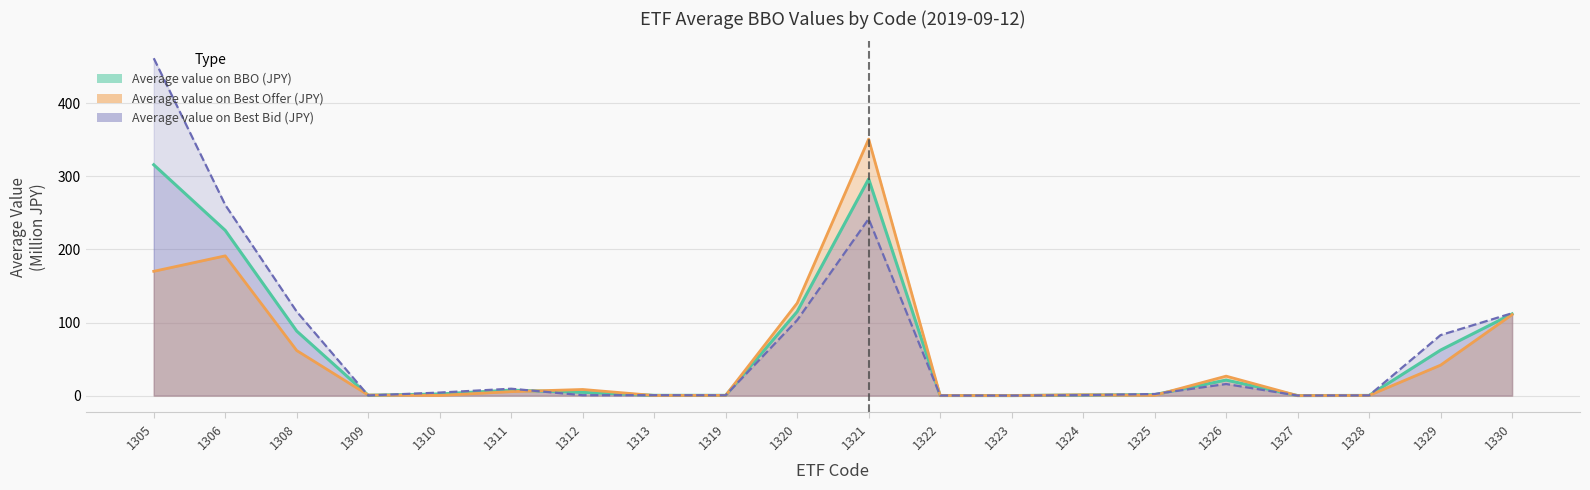

What is the highest value of the Offer Line series?

350.9